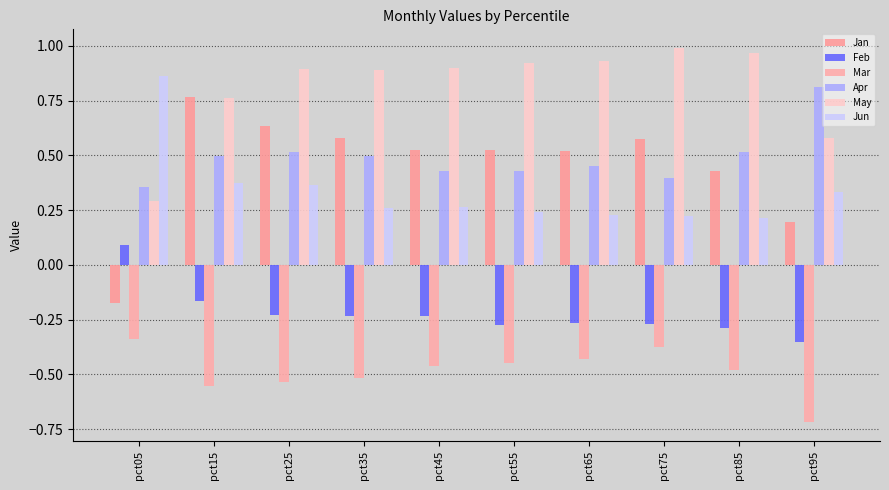

Which has a higher value, pct65 or pct05?

pct65